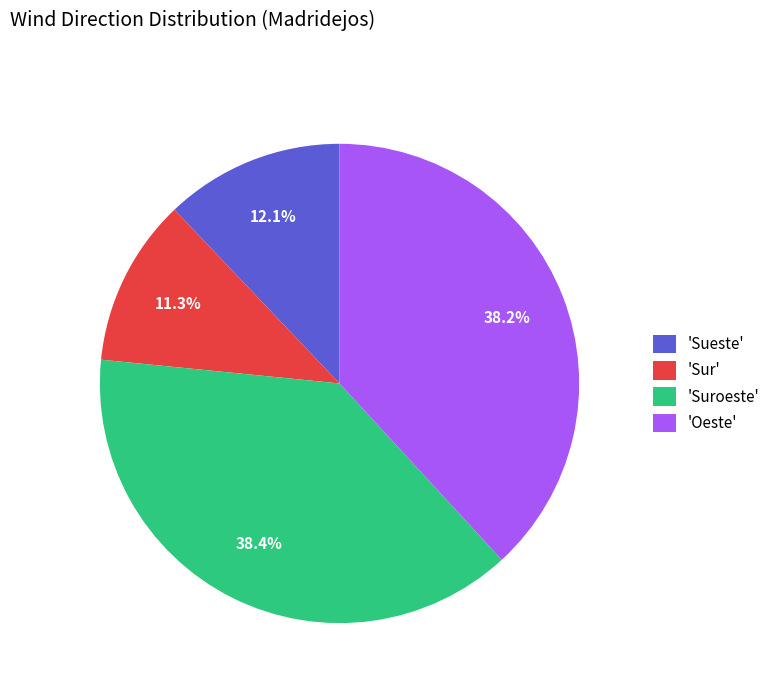

Combined, do 'Suroeste' and 'Sueste' account for over 50%?

Yes